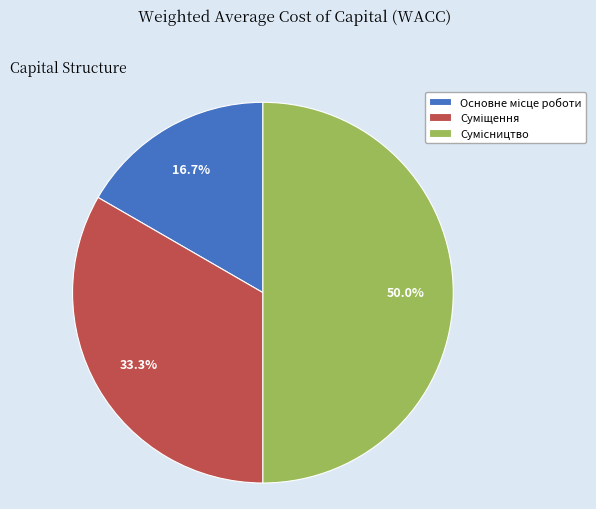

True or false: Основне місце роботи accounts for 17% of the total.

True